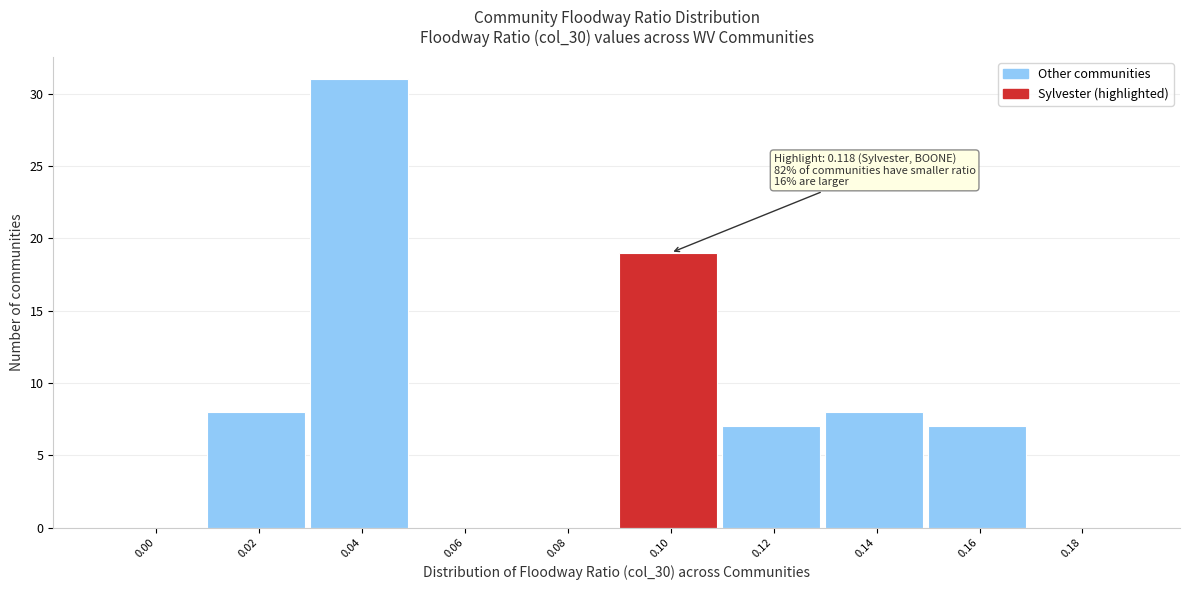

Reading left to right, what are all the values shown in this chart?

0.00=0	0.02=8	0.04=31	0.06=0	0.08=0	0.10=19	0.12=7	0.14=8	0.16=7	0.18=0